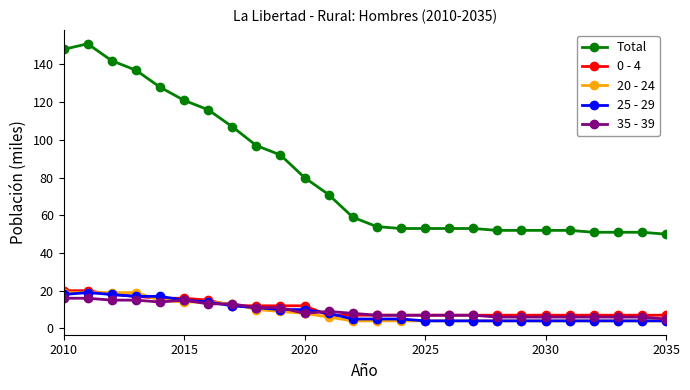

What is the minimum value for 25 - 29?

4